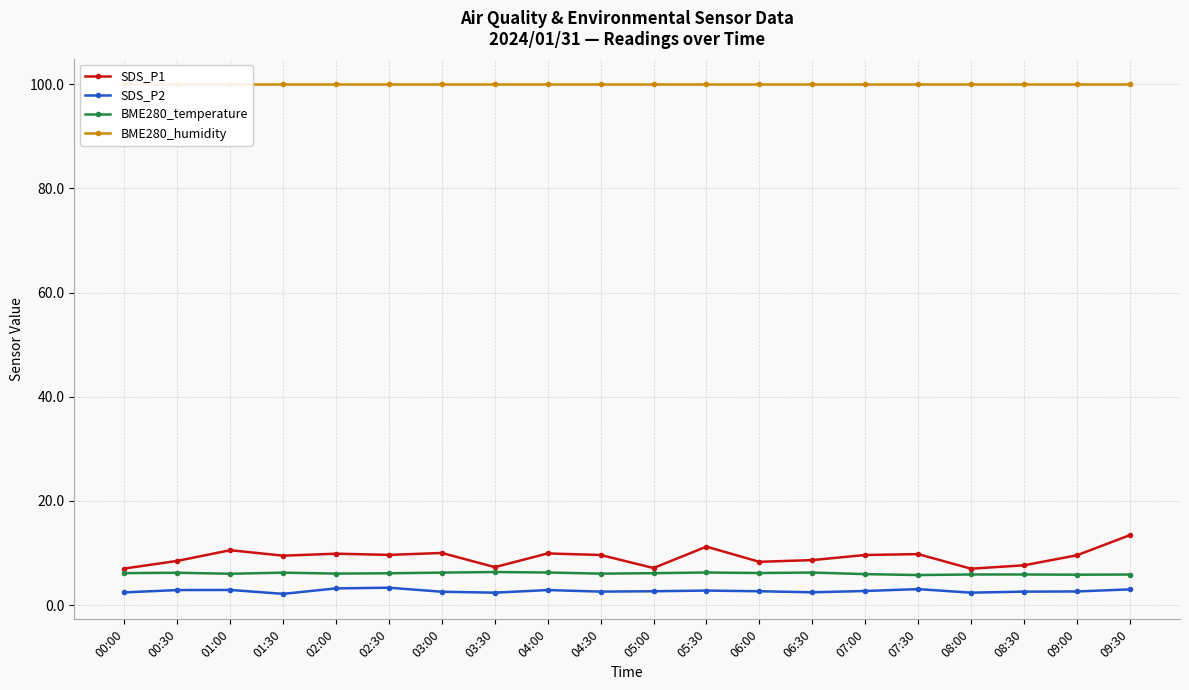

Which series changed the most between 03:00 and 09:30?

SDS_P1